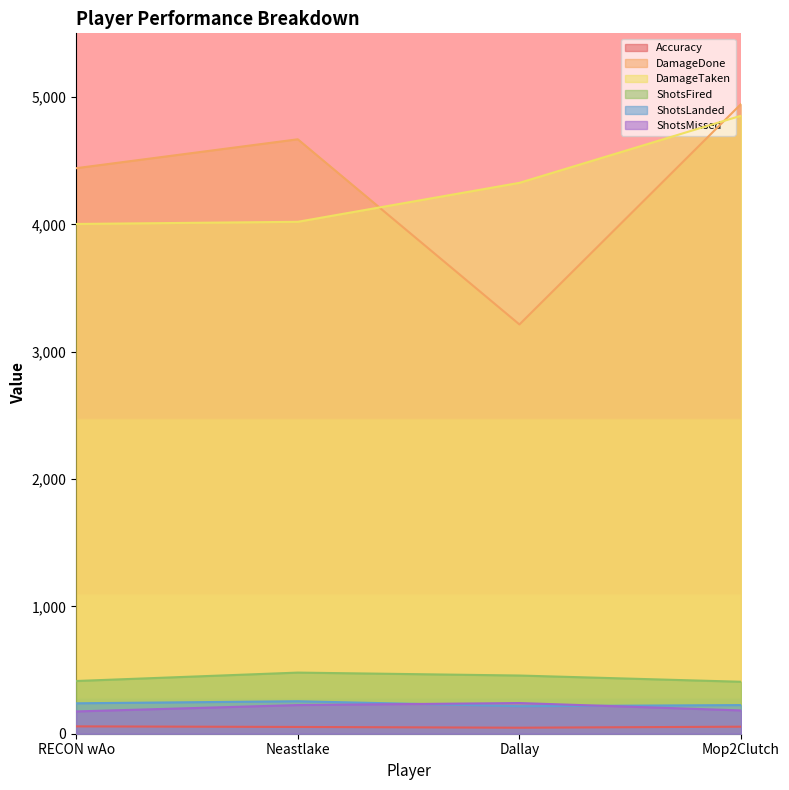

What is the spread (max minus min) of values at Mop2Clutch?

4889.9